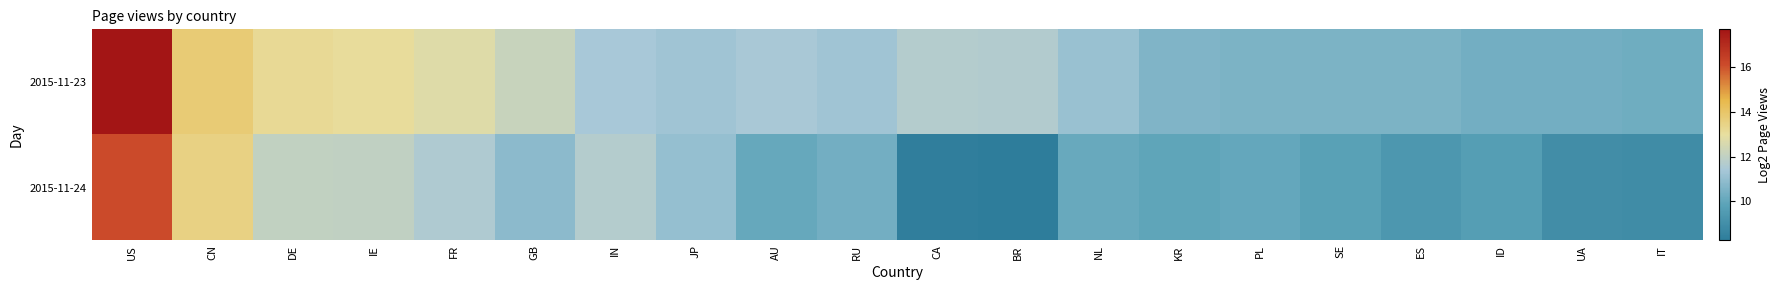

Which series has the largest total across all categories?

2015-11-23